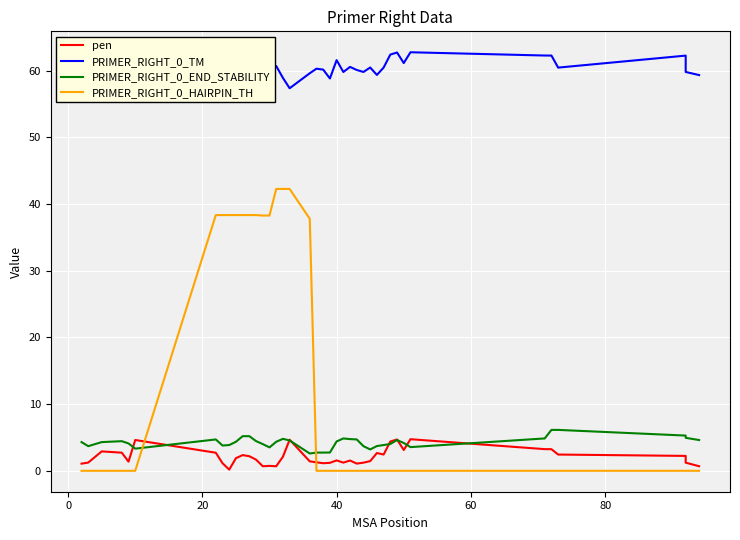

Is the value of PRIMER_RIGHT_0_HAIRPIN_TH at 20 greater than the value of PRIMER_RIGHT_0_TM at 19?

No